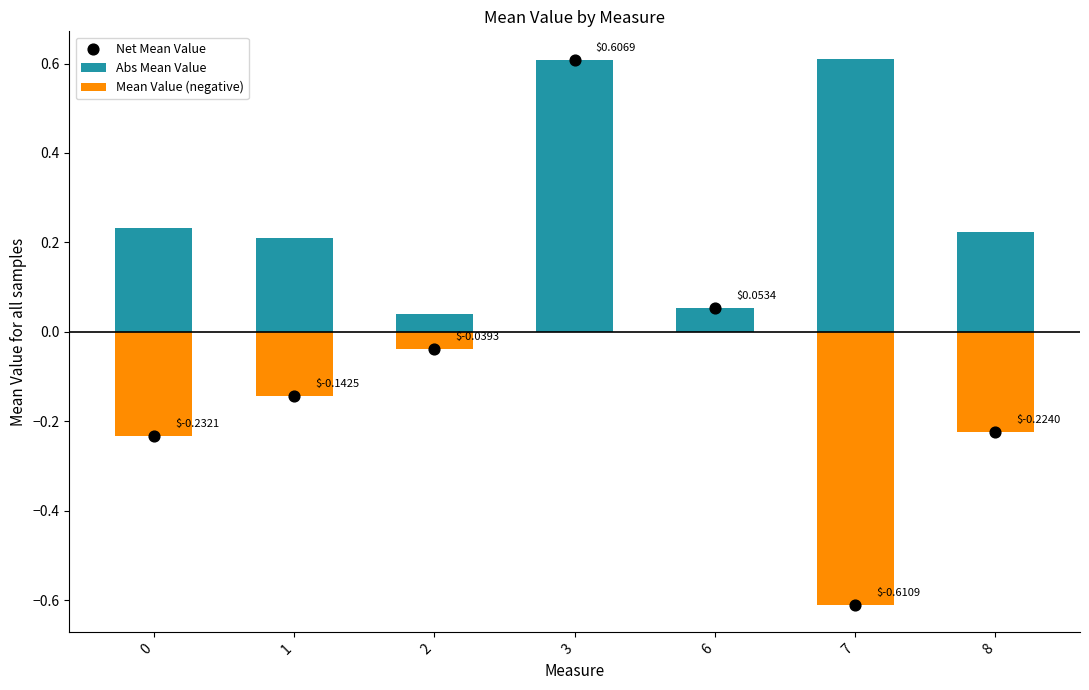

Which series has the largest Y range (max minus min)?

Net Mean Value